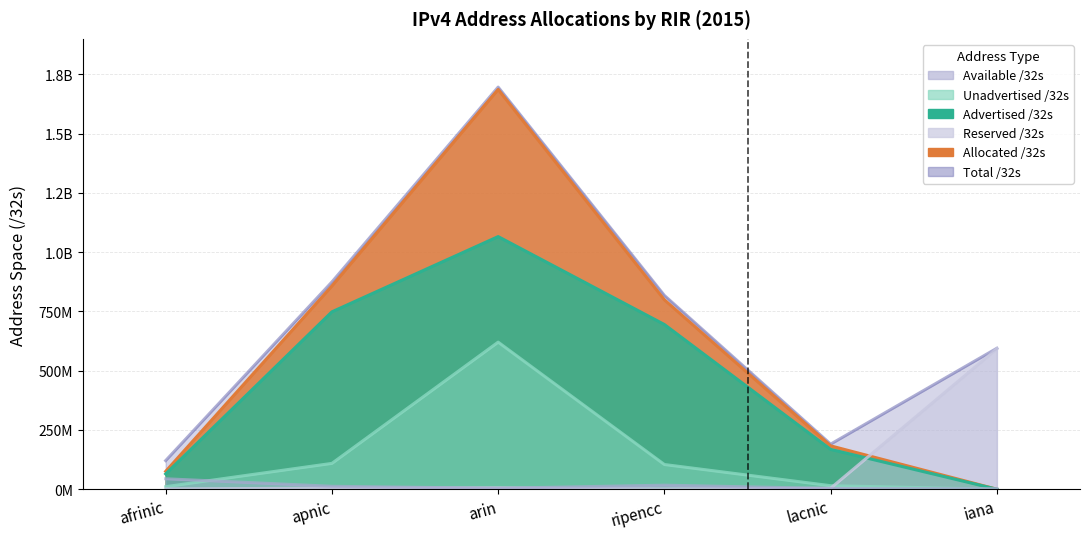

True or false: Reserved /32s has a value of 6028800 at arin.

True